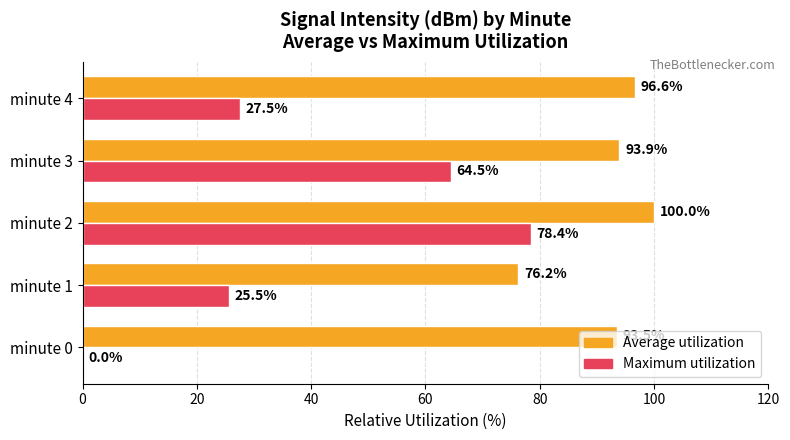

True or false: Maximum utilization has a value of 64.5 at minute 3.

True